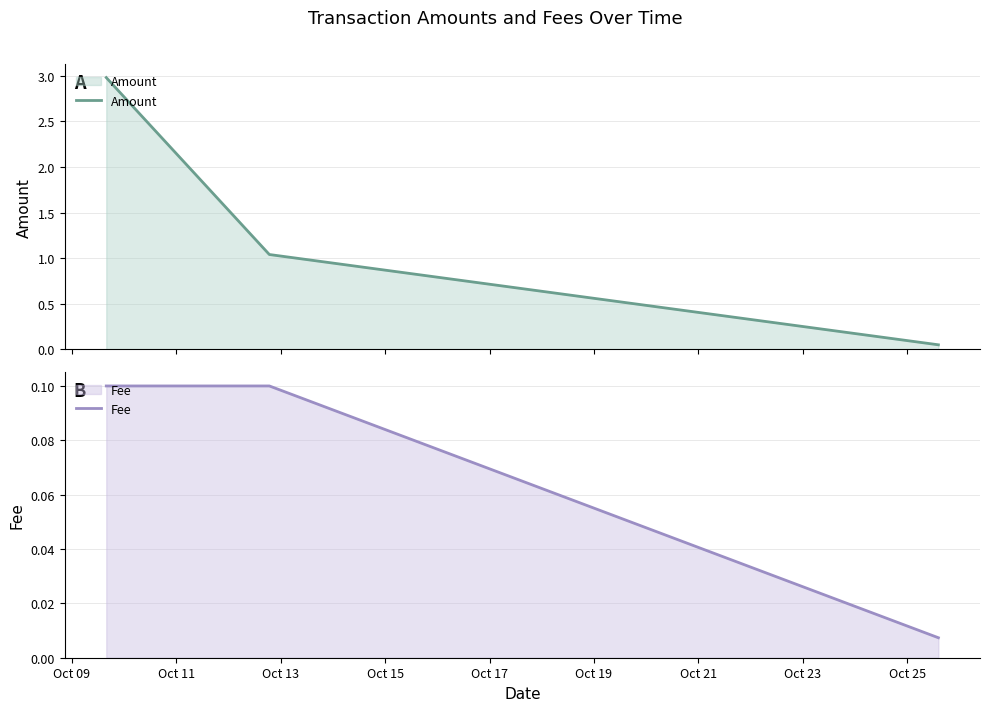

What is the highest value of the Amount series?

3.0